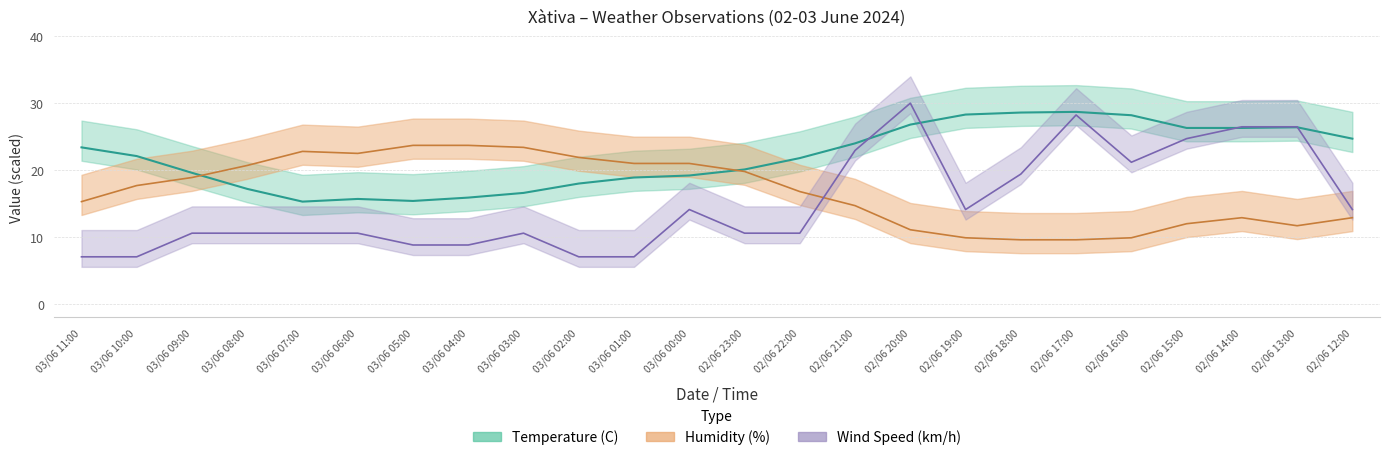

Does the chart display data point markers on the line(s)?

No